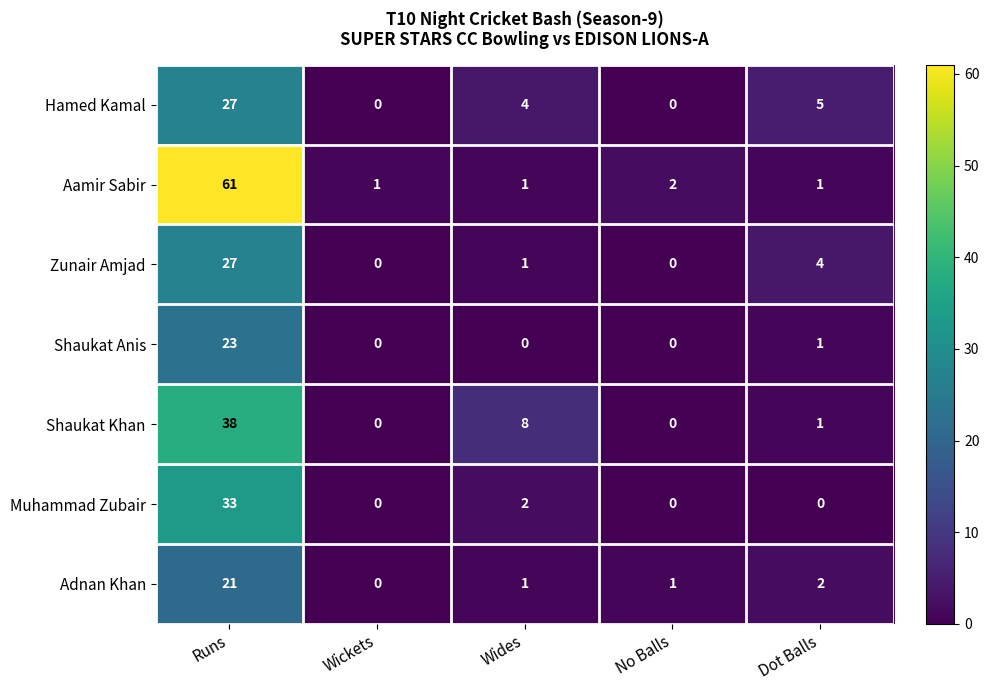

What is the spread (max minus min) of values at Dot Balls?

5